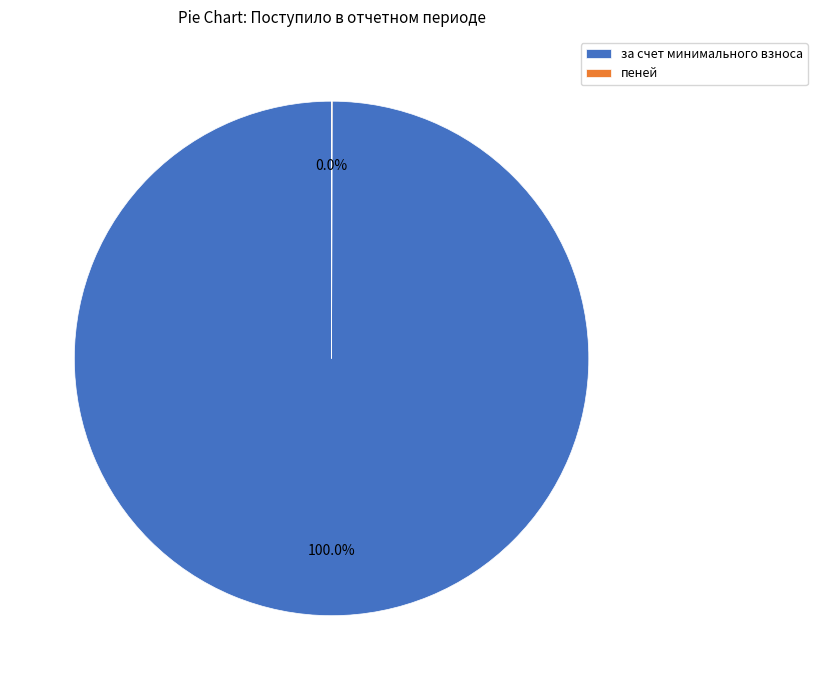

What is the majority slice?

за счет минимального взноса